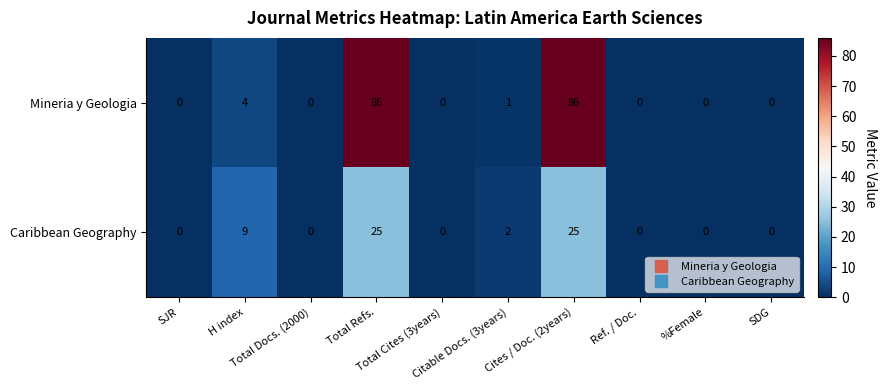

What is the difference between the maximum and second lowest values in the Caribbean Geography series?

25